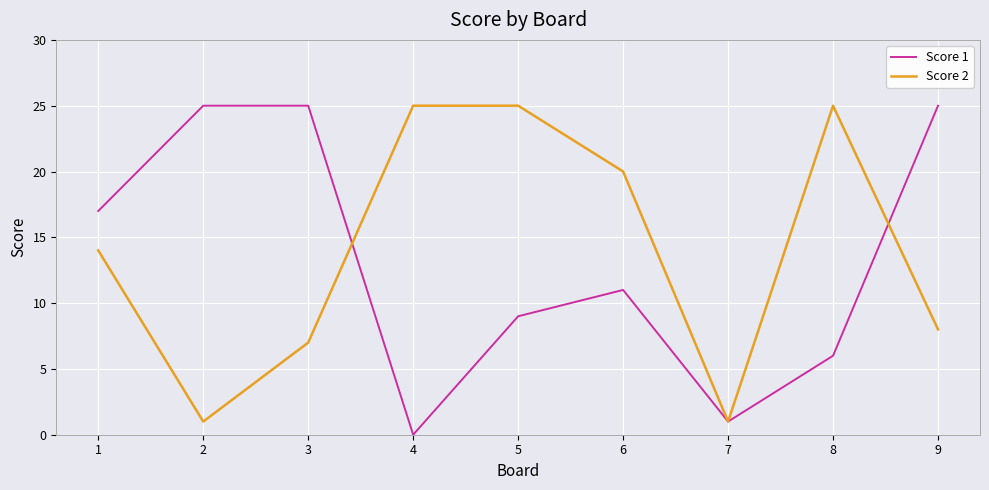

What is the maximum value for Score 2?

25